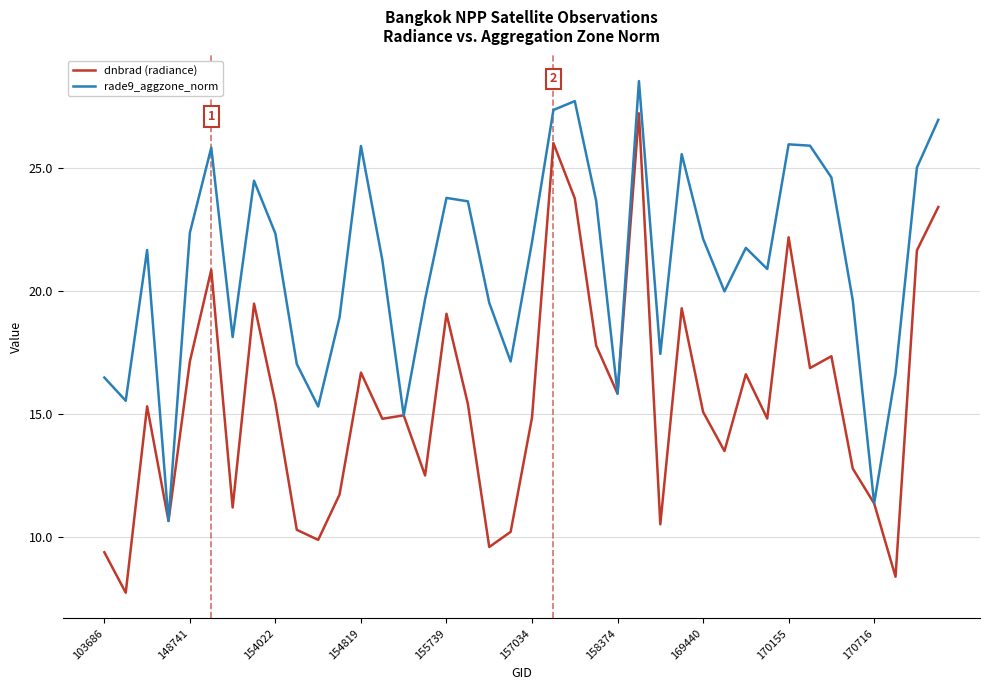

What is the maximum value shown in the chart?

28.5